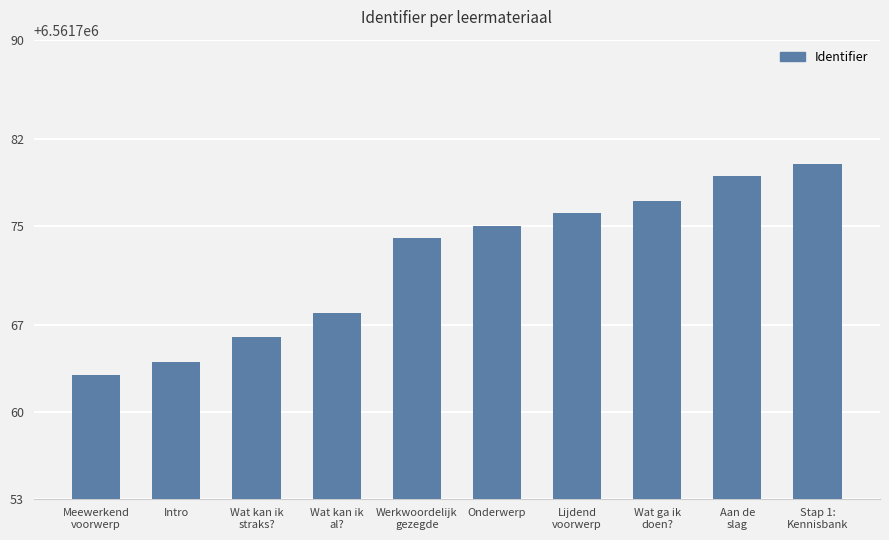

Reading right to left, what are all the values shown in this chart?

6561780	6561779	6561777	6561776	6561775	6561774	6561768	6561766	6561764	6561763